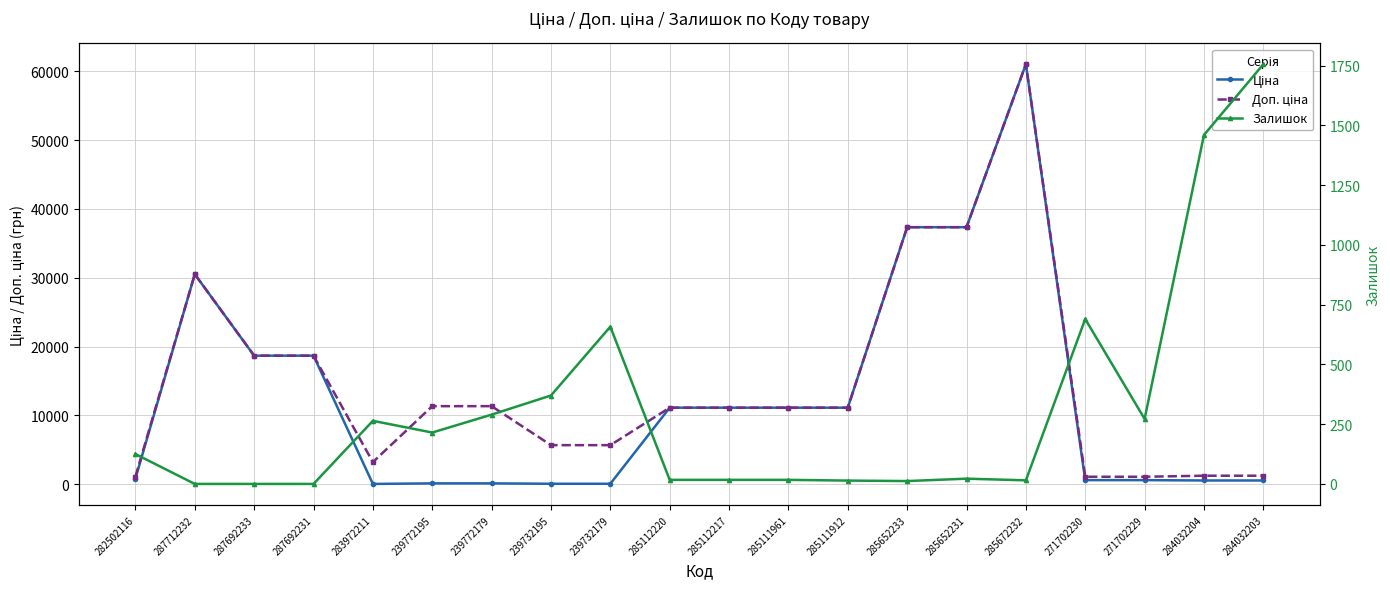

How many interior local peaks does the Ціна series have?

2